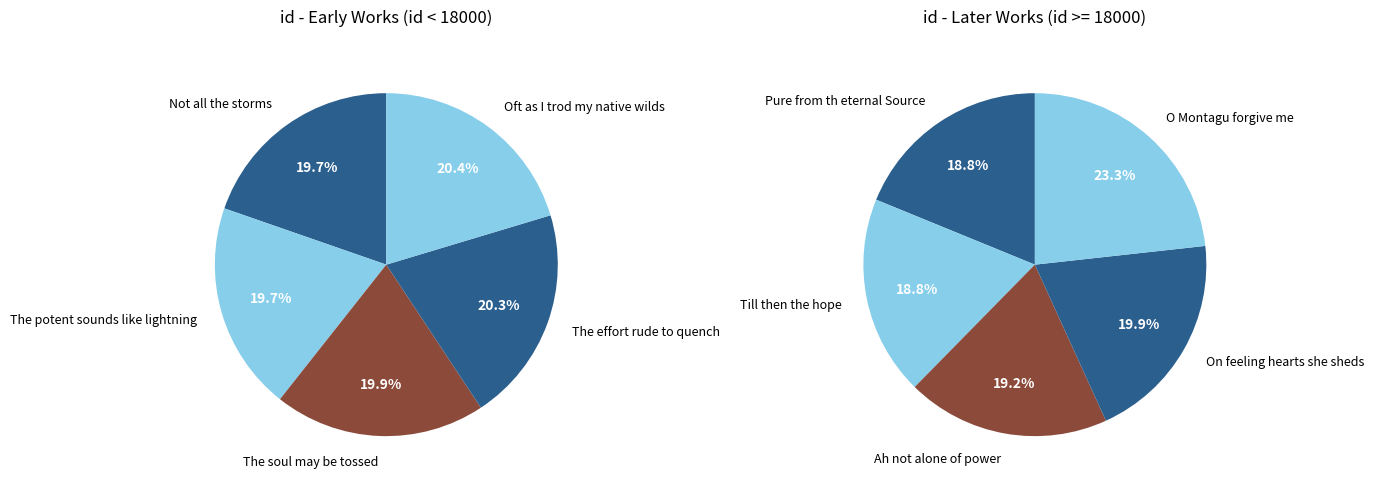

What is the largest slice in the pie chart?

O Montagu forgive me